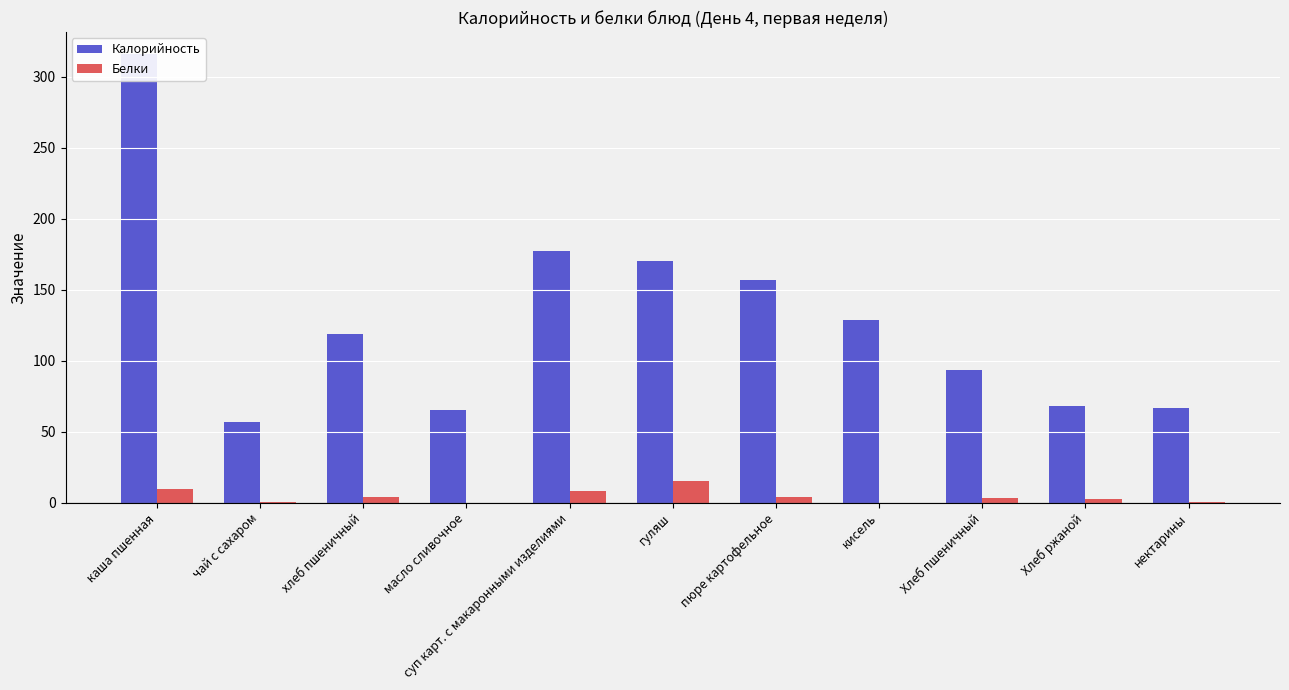

What is the difference between the second highest and minimum values in the Калорийность series?

120.1